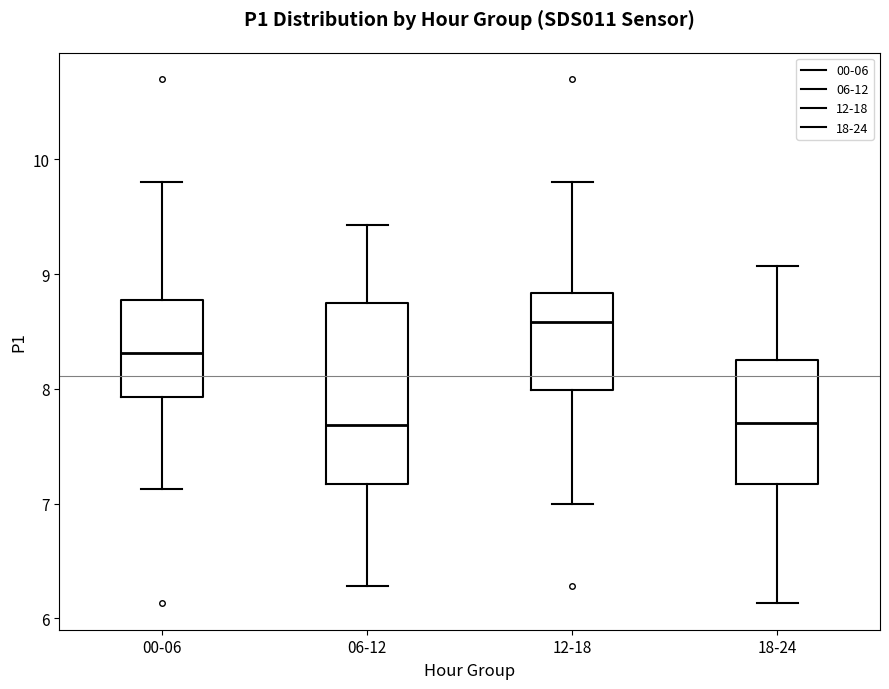

Reading left to right, transcribe this box plot: for each box, give where its median line is, the range the box spans, and where its two whiskers end, as read against the y-axis. The values are not printed on the chart, so give them approximately, as read against the axis.

00-06: median 8.3, box 7.9 to 8.8, whiskers 7.1 to 9.8
06-12: median 7.7, box 7.2 to 8.7, whiskers 6.3 to 9.4
12-18: median 8.6, box 8.0 to 8.8, whiskers 7.0 to 9.8
18-24: median 7.7, box 7.2 to 8.3, whiskers 6.1 to 9.1